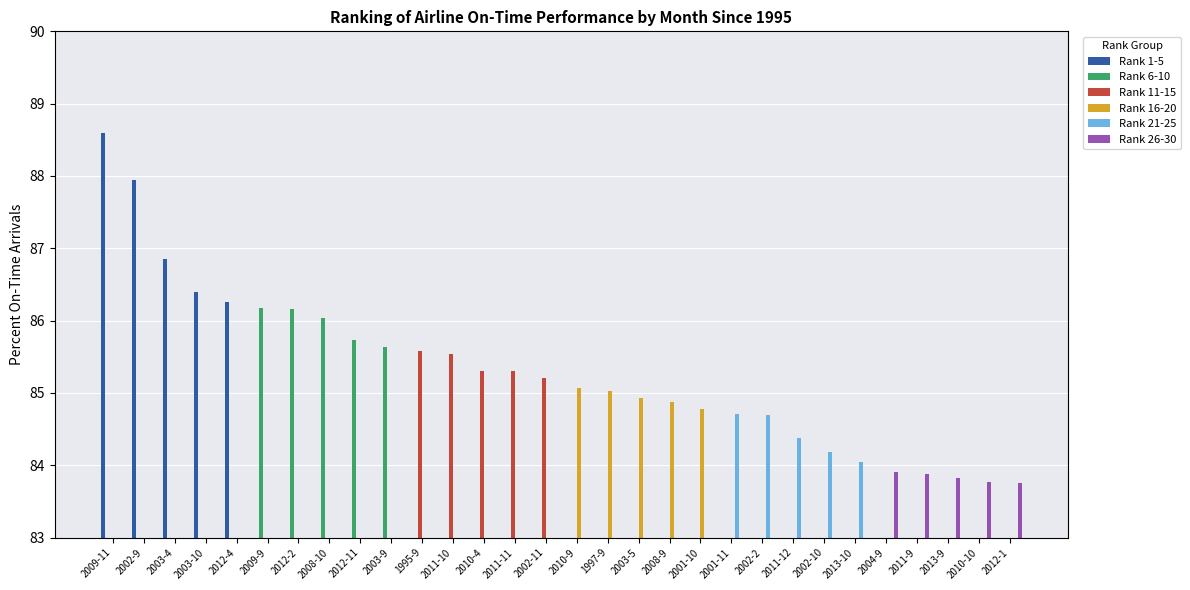

Which label corresponds to the largest value in the chart?

2009-11